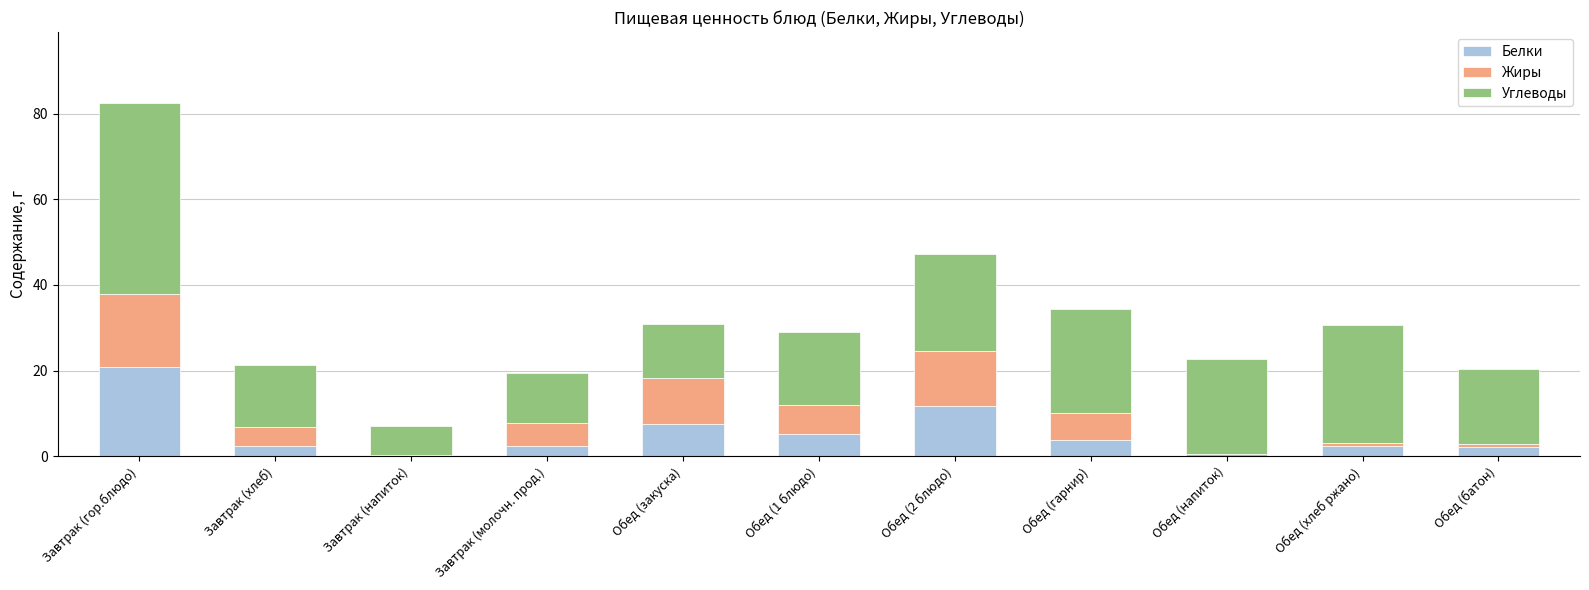

The value of Белки at Обед (2 блюдо) is 7.3. True or false?

False